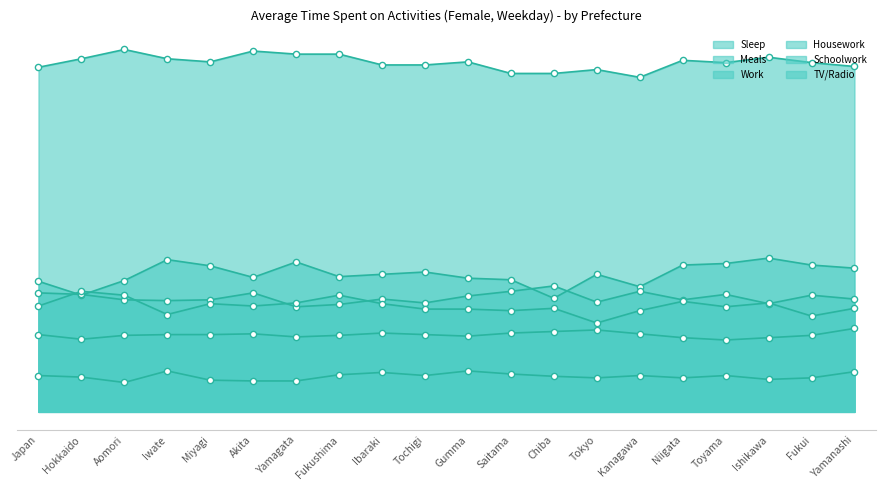

What is the total value across all series at Chiba?

1032